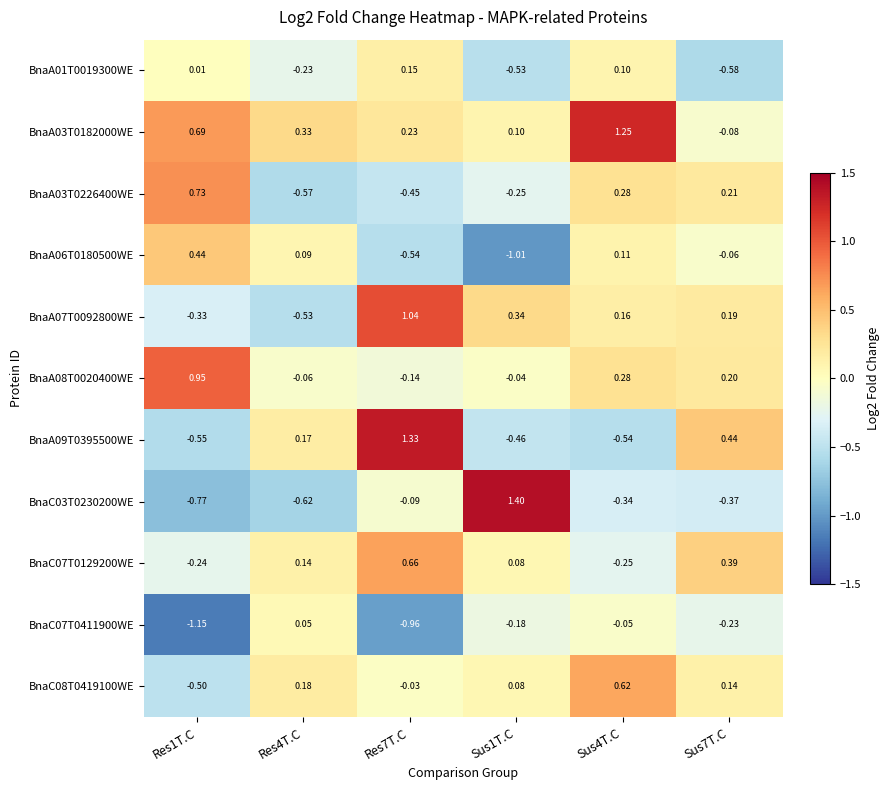

Count the number of categories in the chart.

6